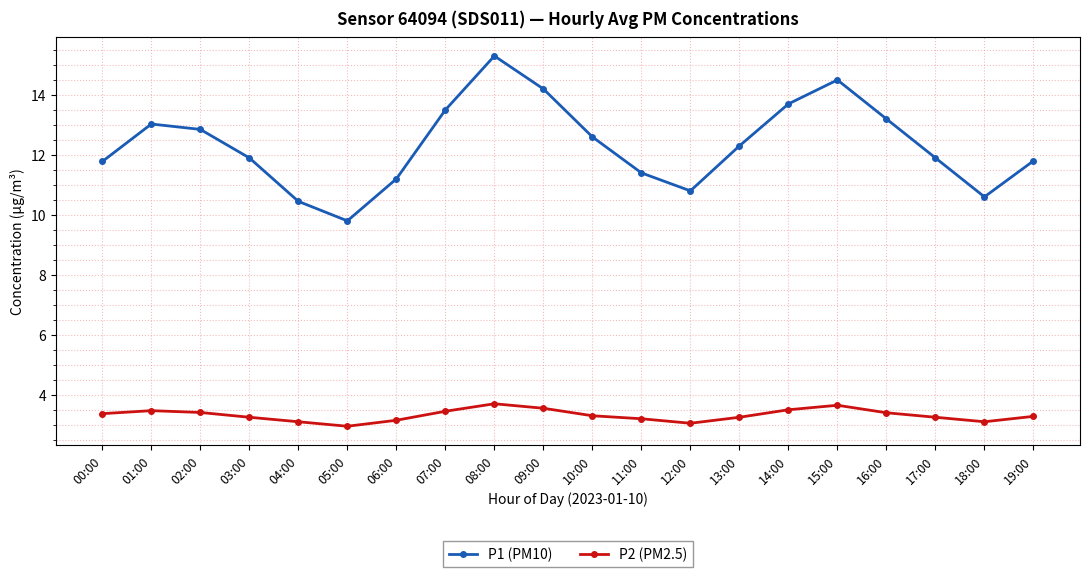

True or false: P1 (PM10) and P2 (PM2.5) intersect in this chart.

False